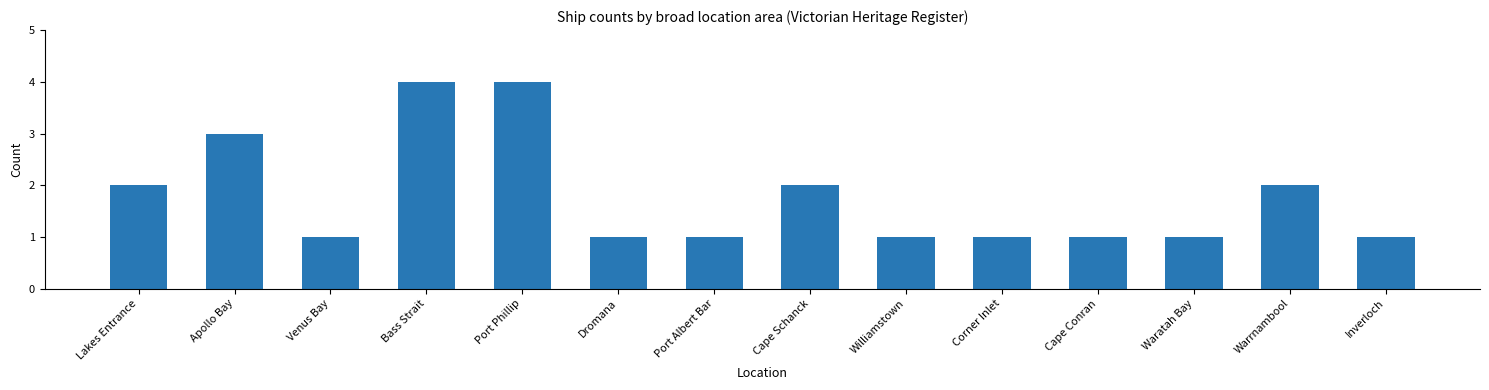

What is the greatest value displayed?

4